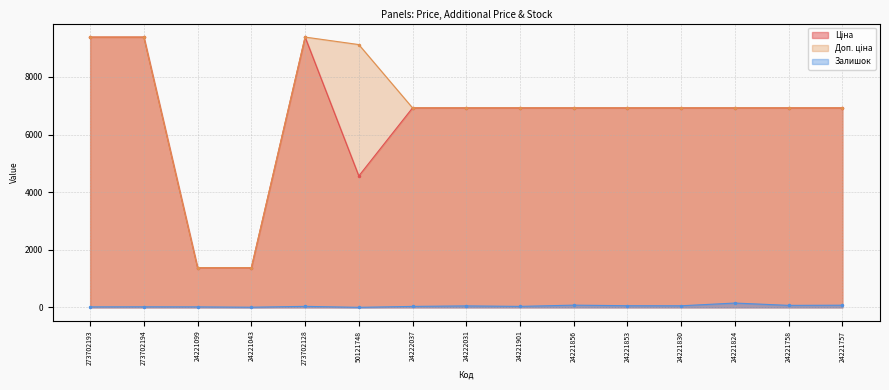

Which series changed the most between 24222031 and 24221853?

Залишок